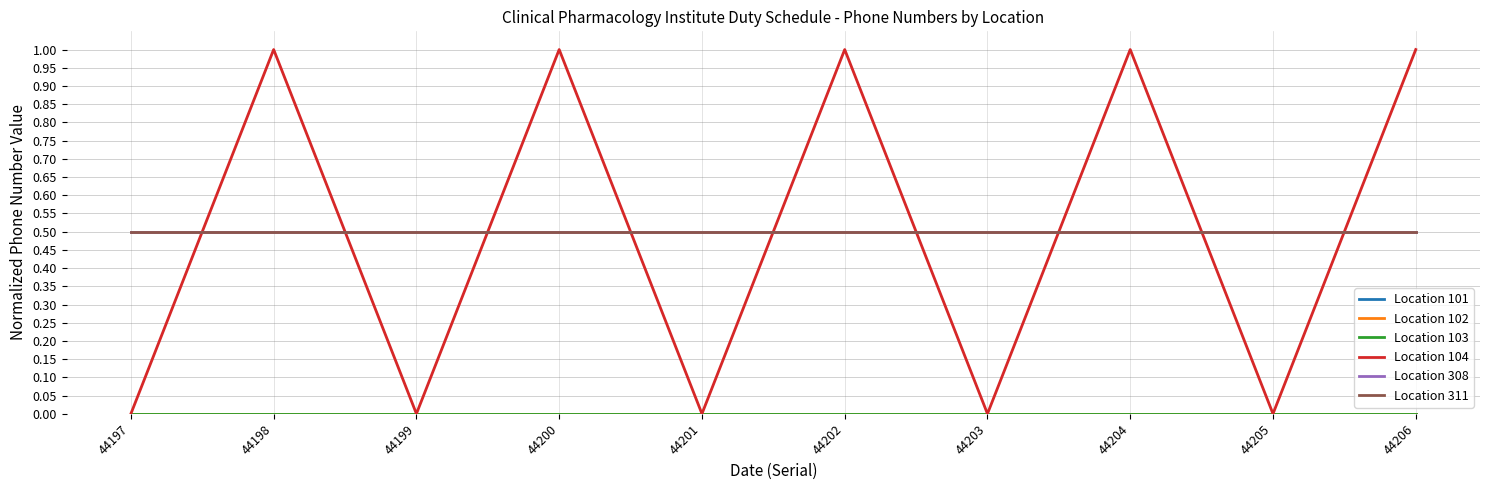

True or false: Location 102 has more than 2 interior local peaks.

False